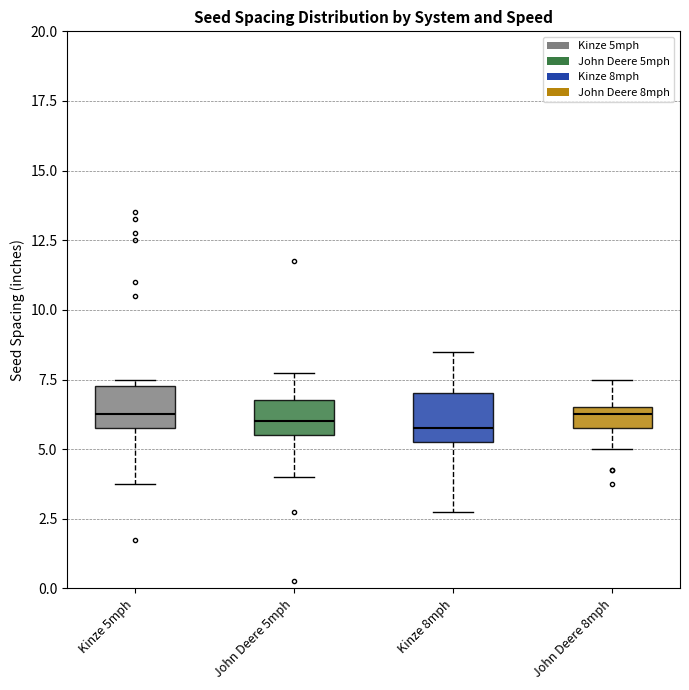

Reading left to right, read every box against the y-axis: the position of its median line, the range the box covers, and the ends of its whiskers. The values are not printed on the chart, so give them approximately, as read against the axis.

Kinze 5mph: median 6.5, box 6.0 to 7.5, whiskers 4.0 to 7.5 (just above the box's upper edge)
John Deere 5mph: median 6.0, box 5.5 to 7.0, whiskers 4.0 to 8.0
Kinze 8mph: median 6.0, box 5.5 to 7.0, whiskers 3.0 to 8.5
John Deere 8mph: median 6.5 (just below the box's upper edge), box 6.0 to 6.5, whiskers 5.0 to 7.5